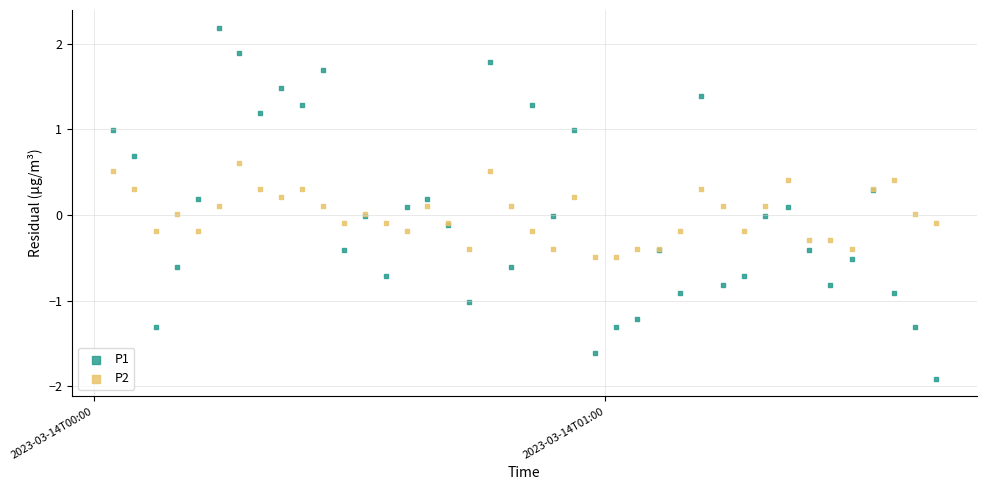

Which series reaches the maximum Y coordinate?

P1